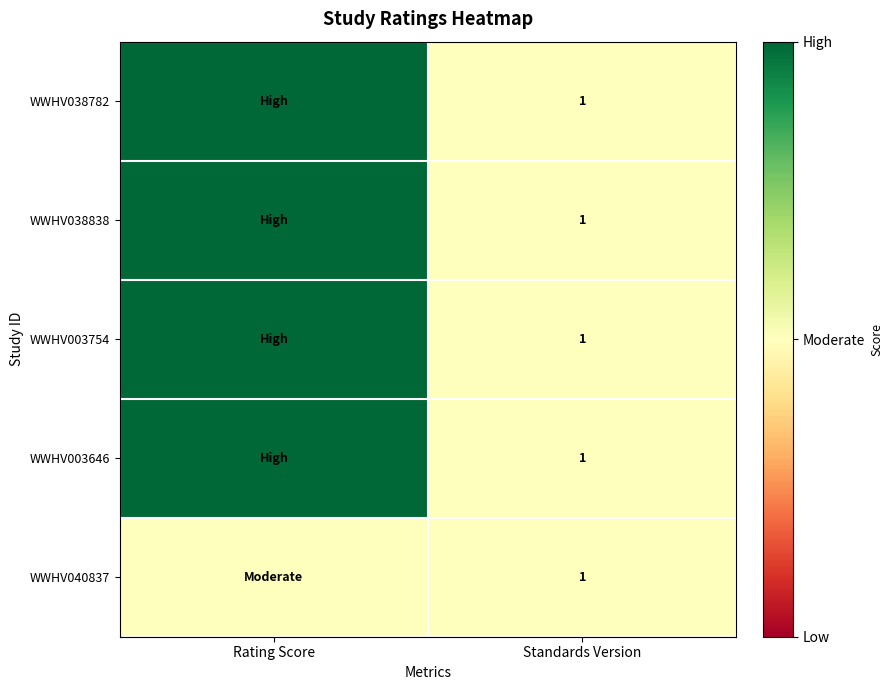

True or false: WWHV040837 has a value of 1 at Standards Version.

True